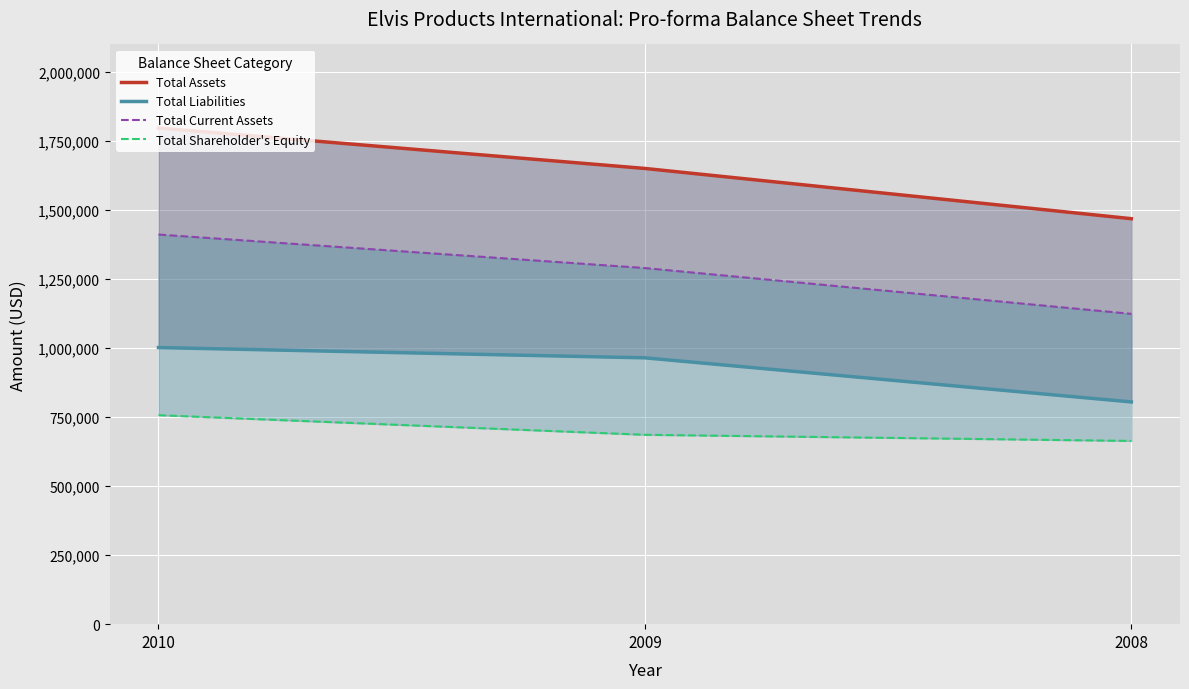

How many series are shown in this chart?

4